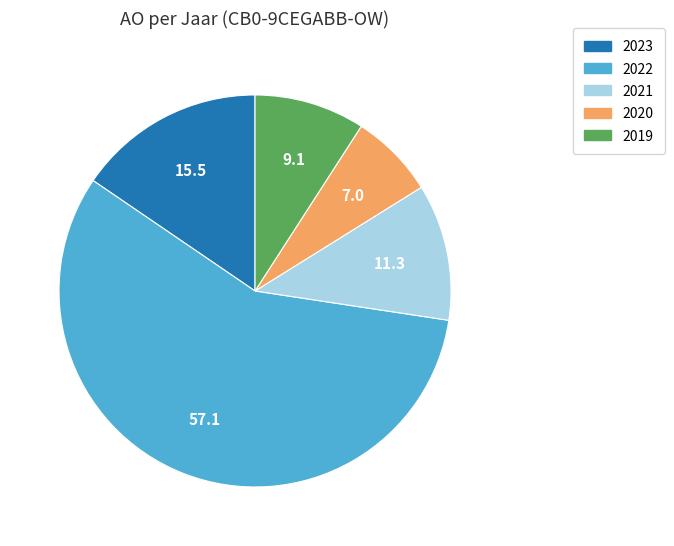

Is it true that 2021 is 11% of the pie?

True